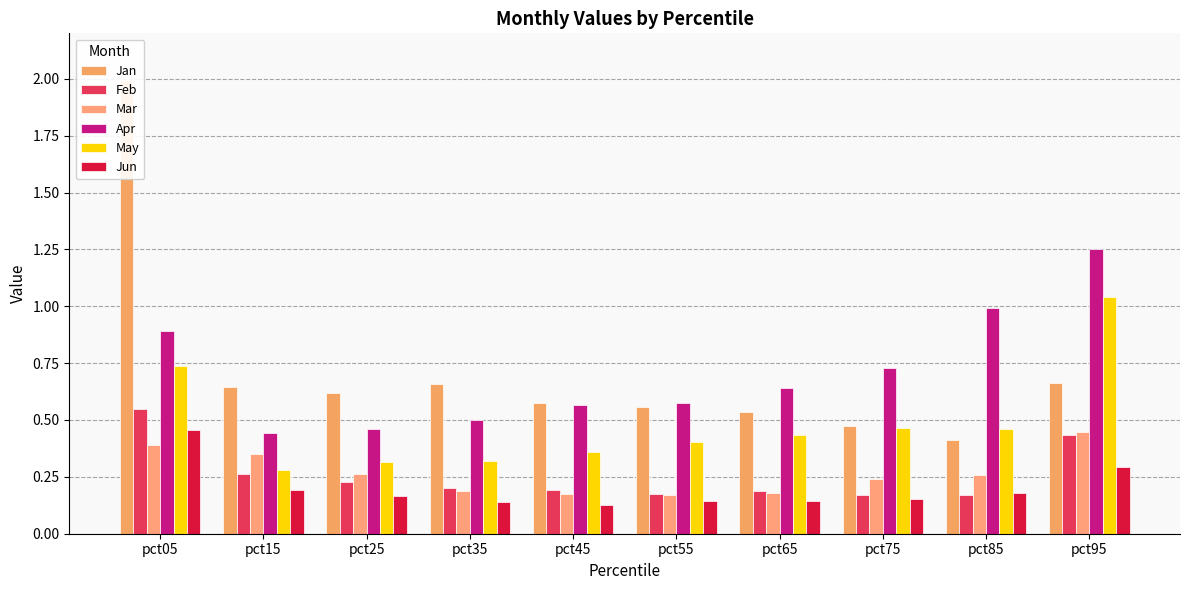

At pct45, list the series in order from smallest to largest.

Jun, Mar, Feb, May, Apr, Jan